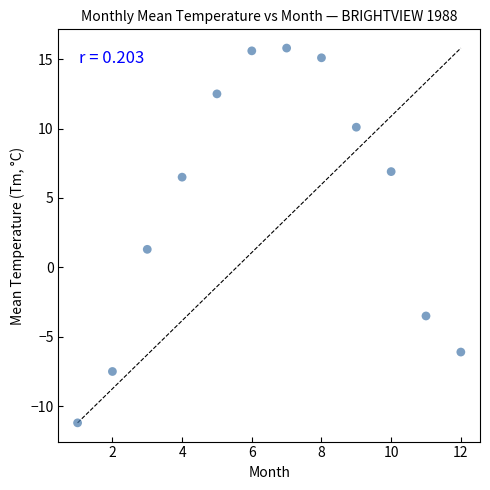

What is the average X value?

6.5